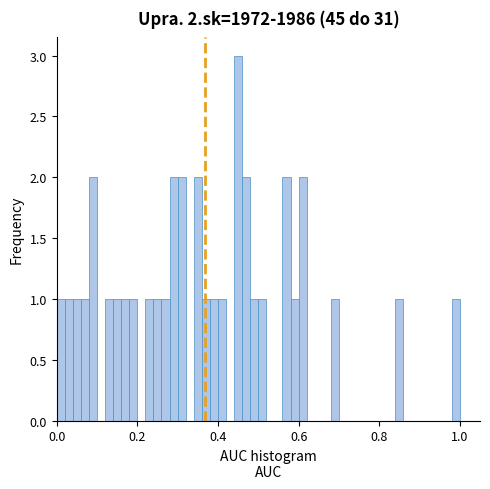

Read against the x-axis, roughly where is the centre of the tallest bar?

0.46